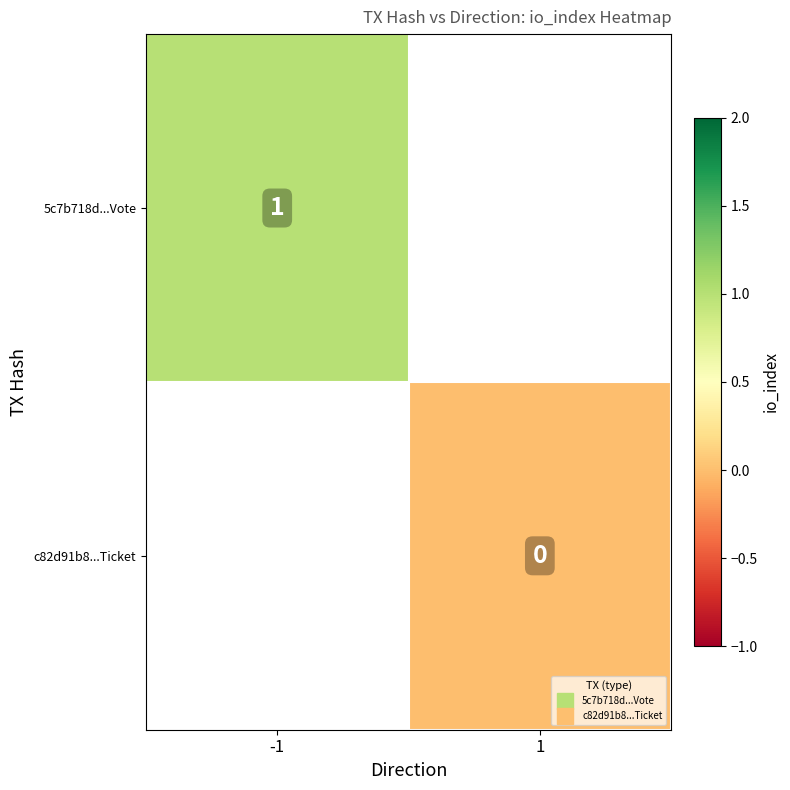

Where is 5c7b718d...Vote nearest to the value 1?

-1